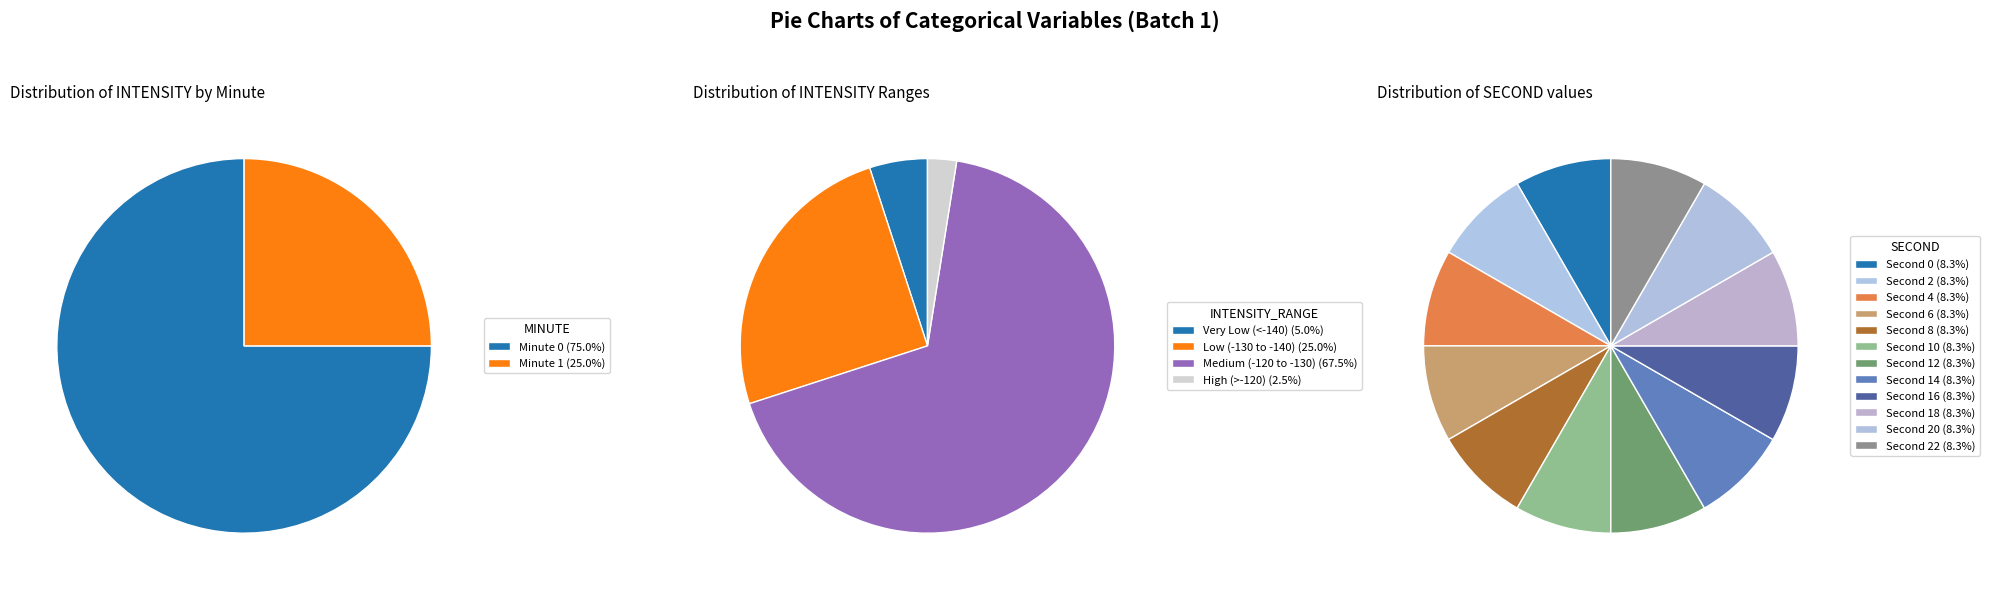

Is 24 the majority of the pie?

No